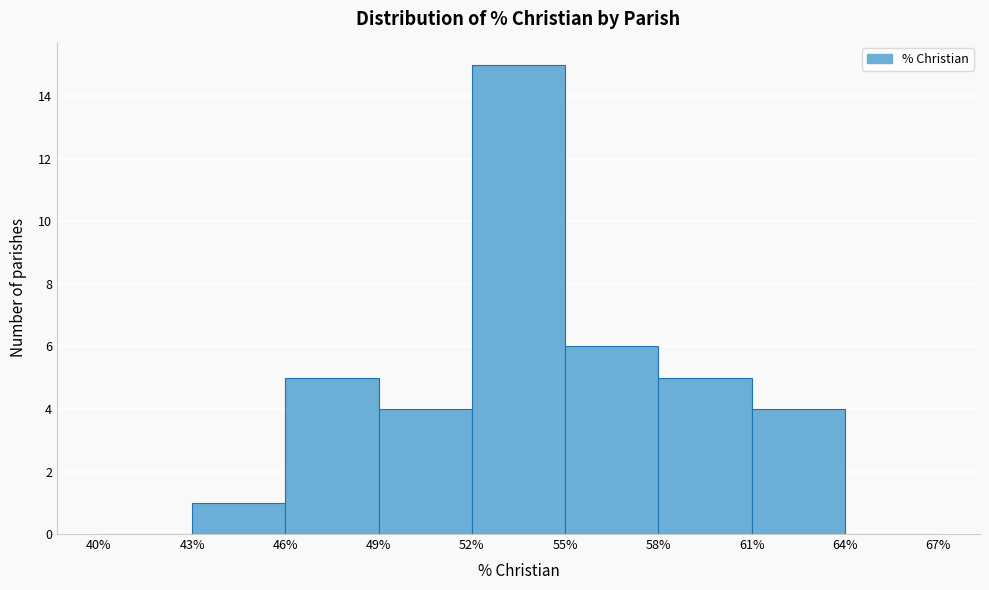

Over which range of the x-axis is the bar tallest?

52% to 55%